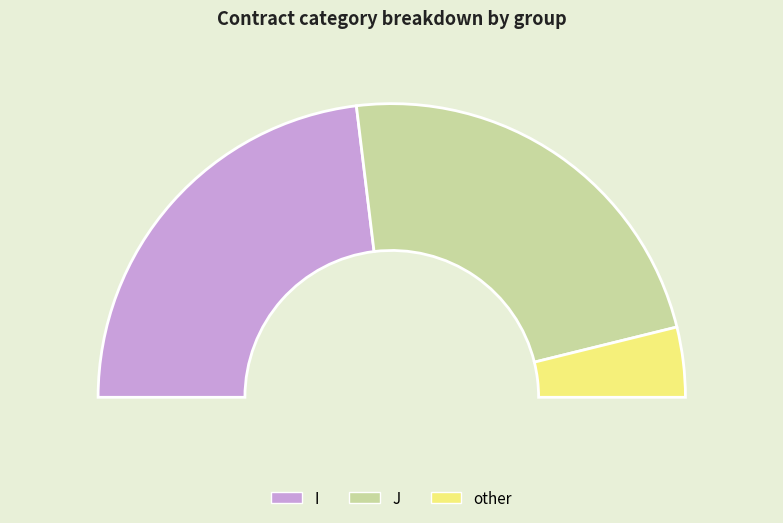

To the nearest percent, what percentage of the pie is other?

8%